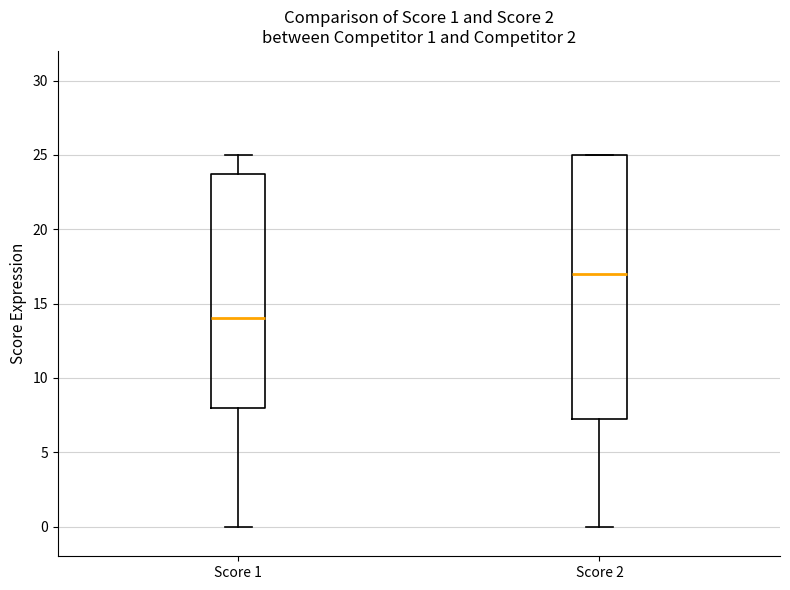

Comparing the boxes themselves (not the whiskers), which one is the tallest?

Score 2